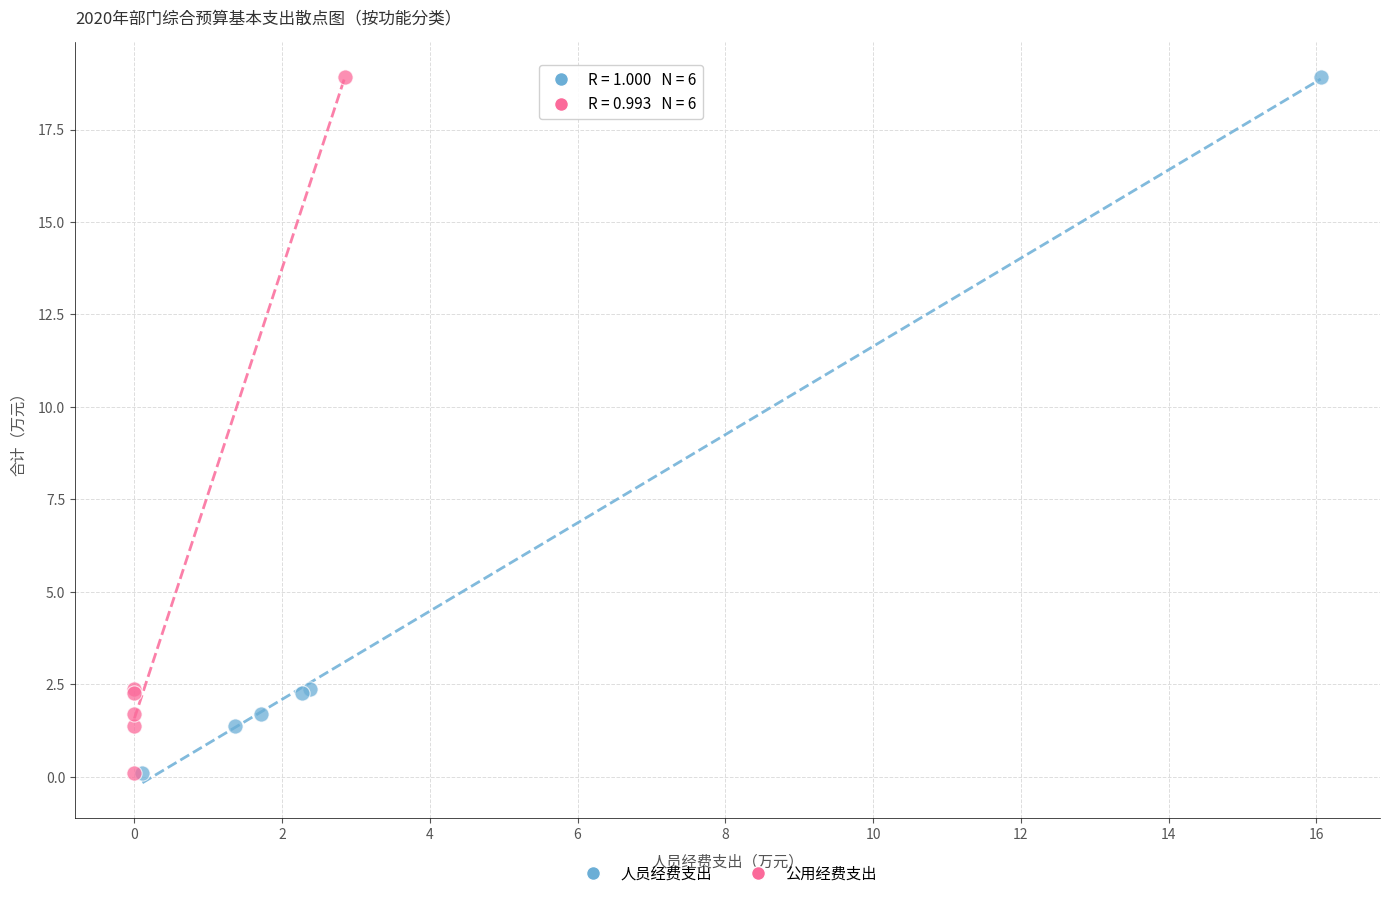

What are all the series names shown in the legend?

人员经费支出, 公用经费支出